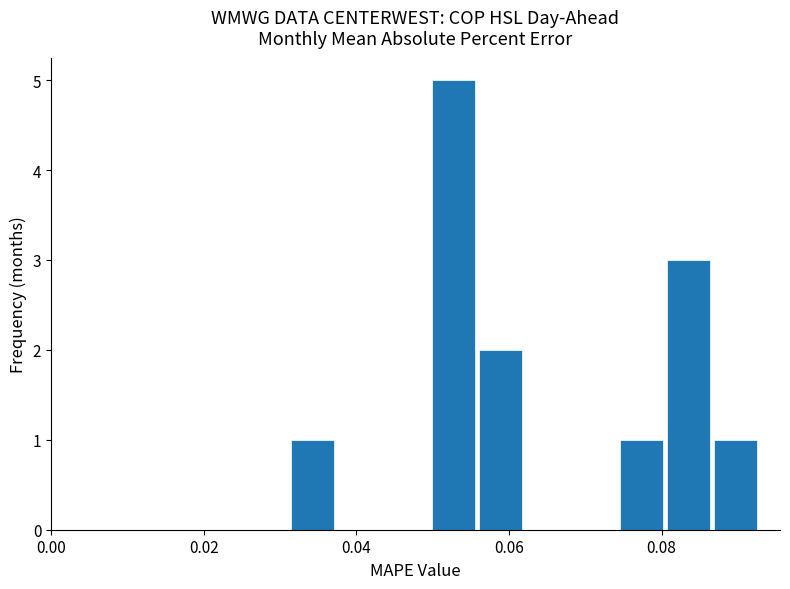

Around what value on the x-axis is the tallest bar? Give the approximate position of its centre, as read against the axis.

0.052